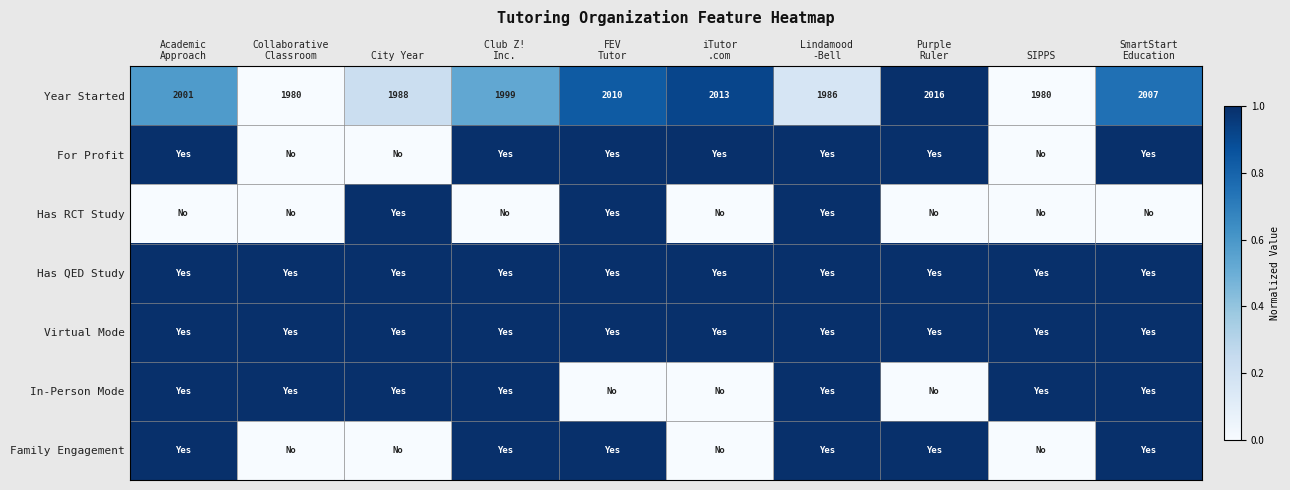

What is the difference between the Year Started values at SIPPS and City Year?

8